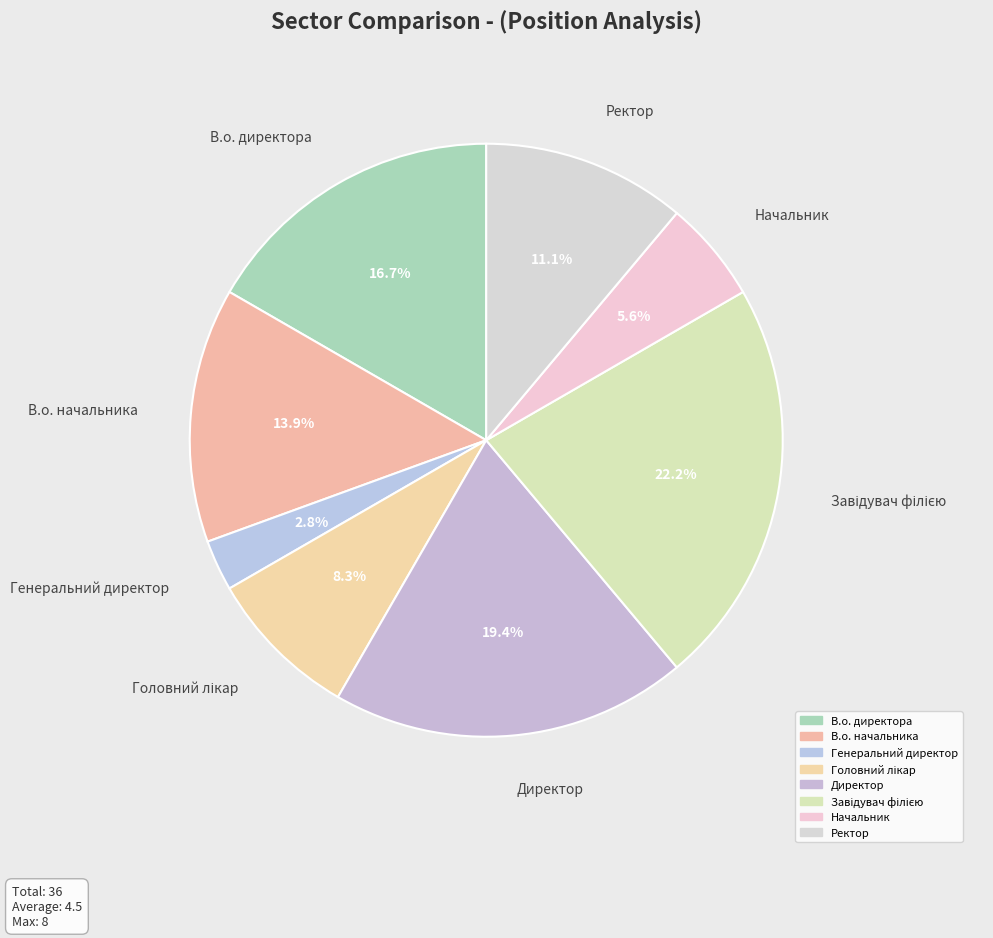

How many segments does this pie chart have?

8